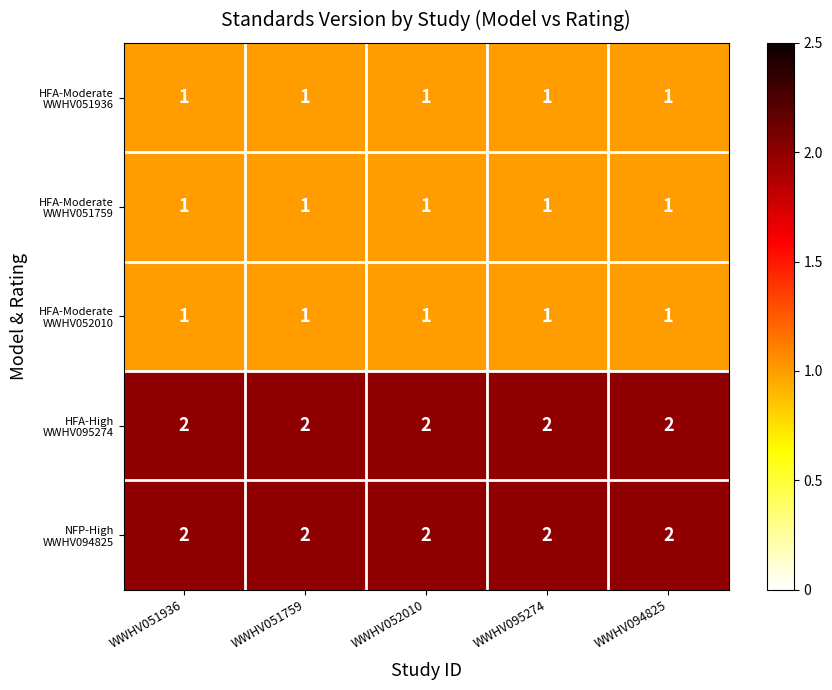

At how many categories does at least one series exceed 1?

5